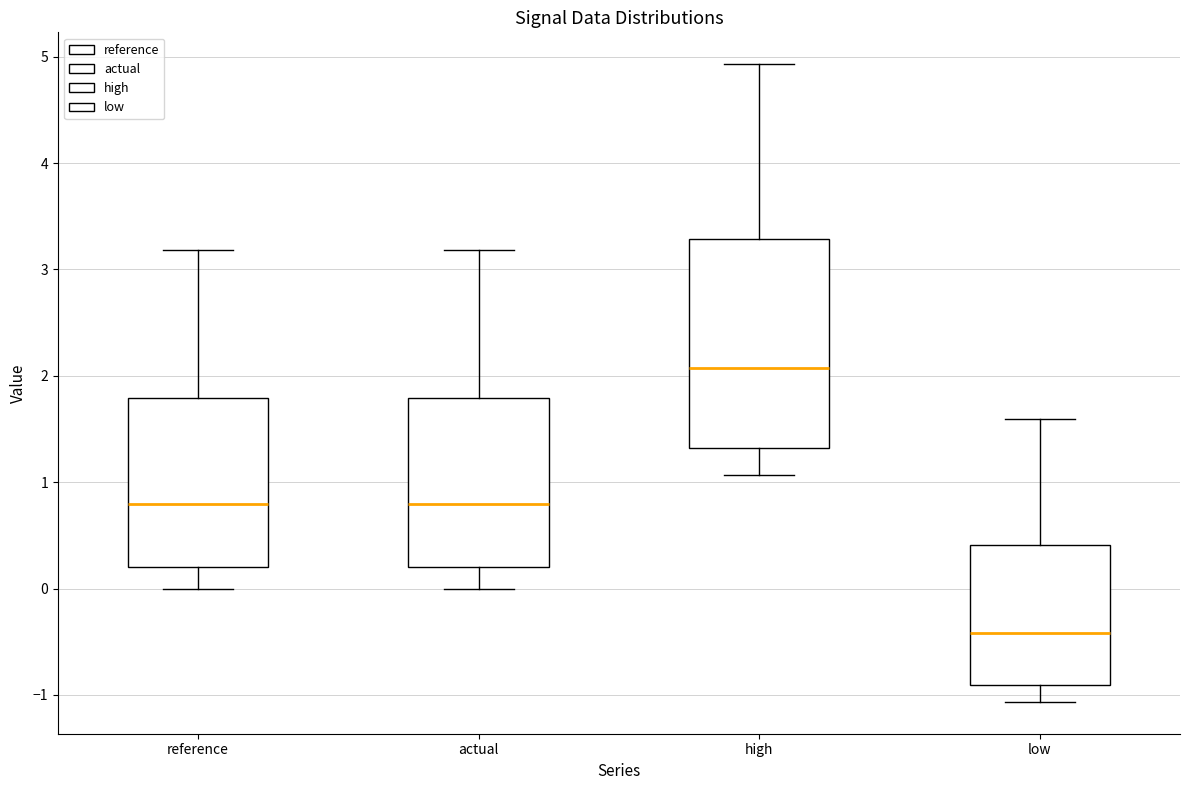

Where is the lower edge of the box for low on the y-axis? The values are not printed on the chart, so give them approximately, as read against the axis.

-0.9